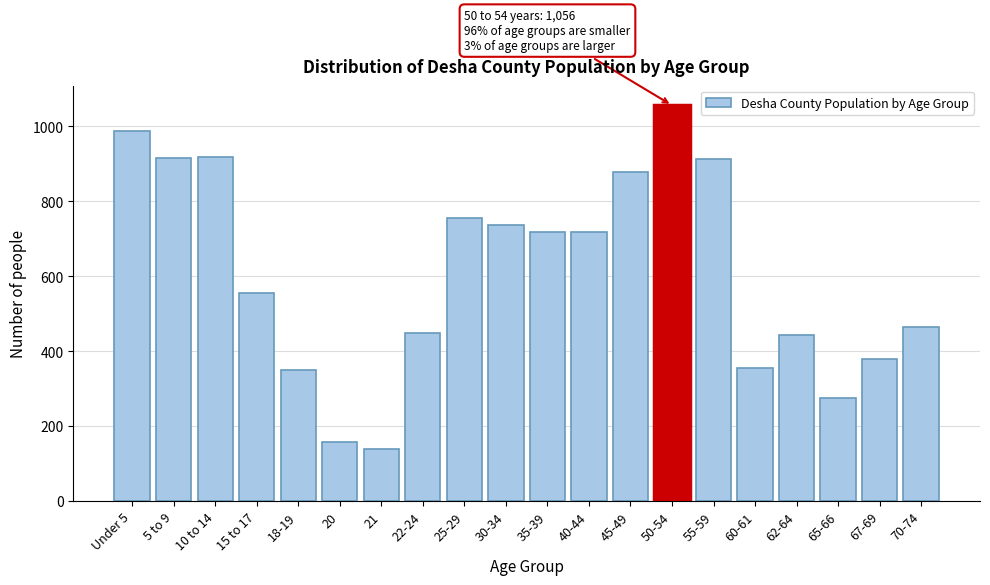

What is the maximum value shown in the chart?

1056